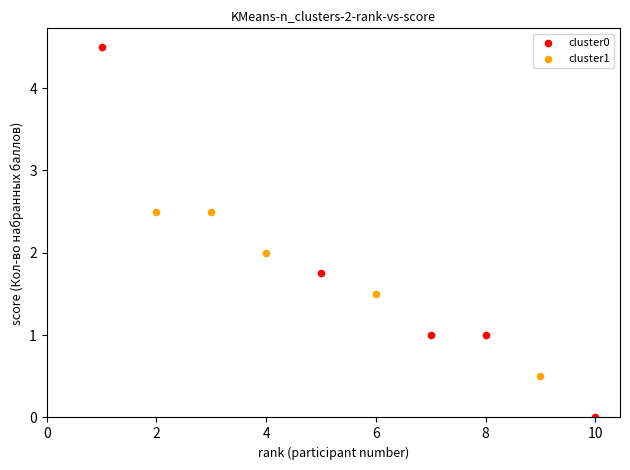

What are all the series names shown in the legend?

cluster0, cluster1